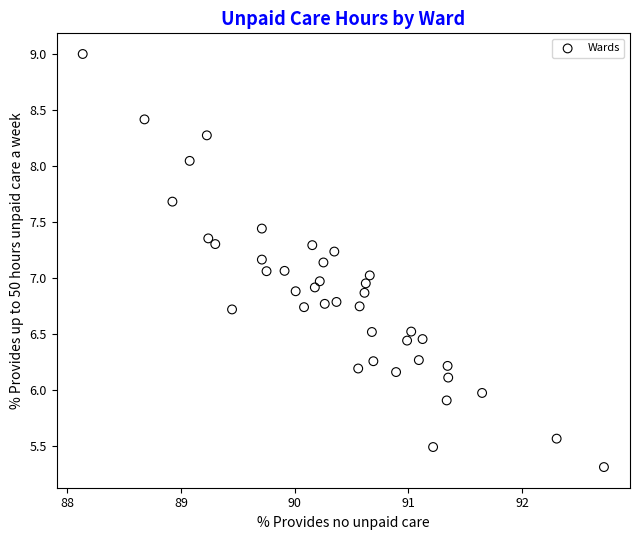

What is the range of X values (max minus min)?

4.6